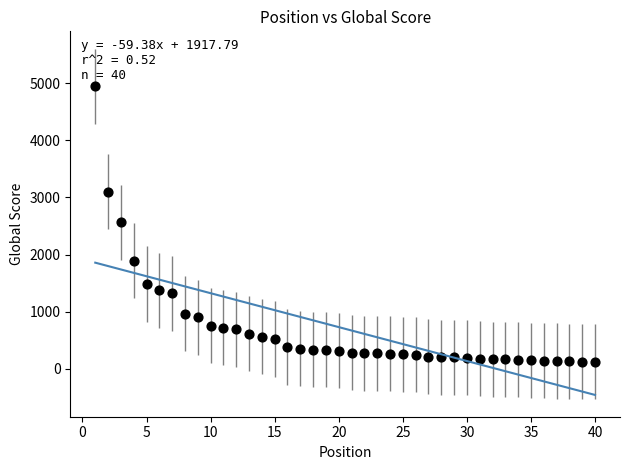

What is the range of Y values (max minus min)?

4818